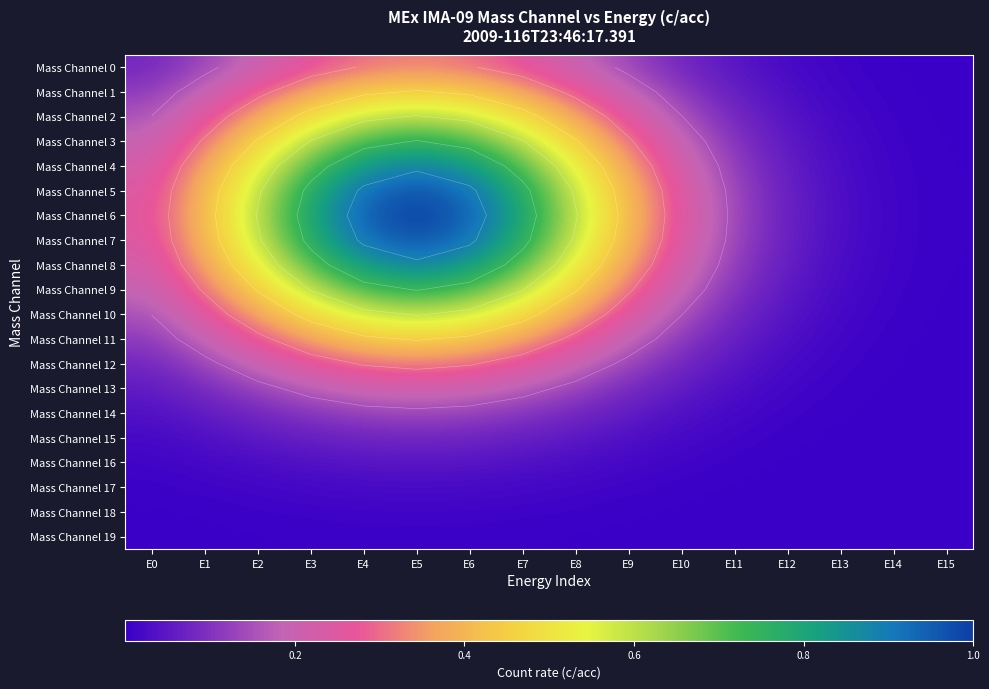

At E13, list the series in order from smallest to largest.

Mass Channel 19, Mass Channel 18, Mass Channel 17, Mass Channel 16, Mass Channel 15, Mass Channel 14, Mass Channel 13, Mass Channel 0, Mass Channel 12, Mass Channel 1, Mass Channel 11, Mass Channel 2, Mass Channel 10, Mass Channel 3, Mass Channel 9, Mass Channel 4, Mass Channel 8, Mass Channel 5, Mass Channel 7, Mass Channel 6